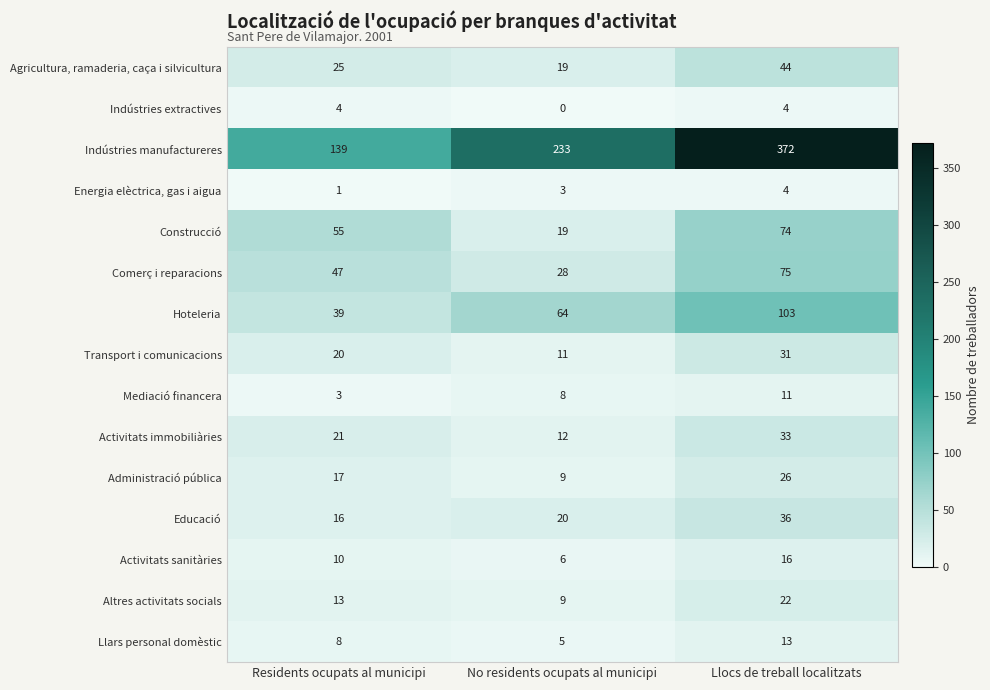

What is the difference between the highest and lowest values at Residents ocupats al municipi?

138